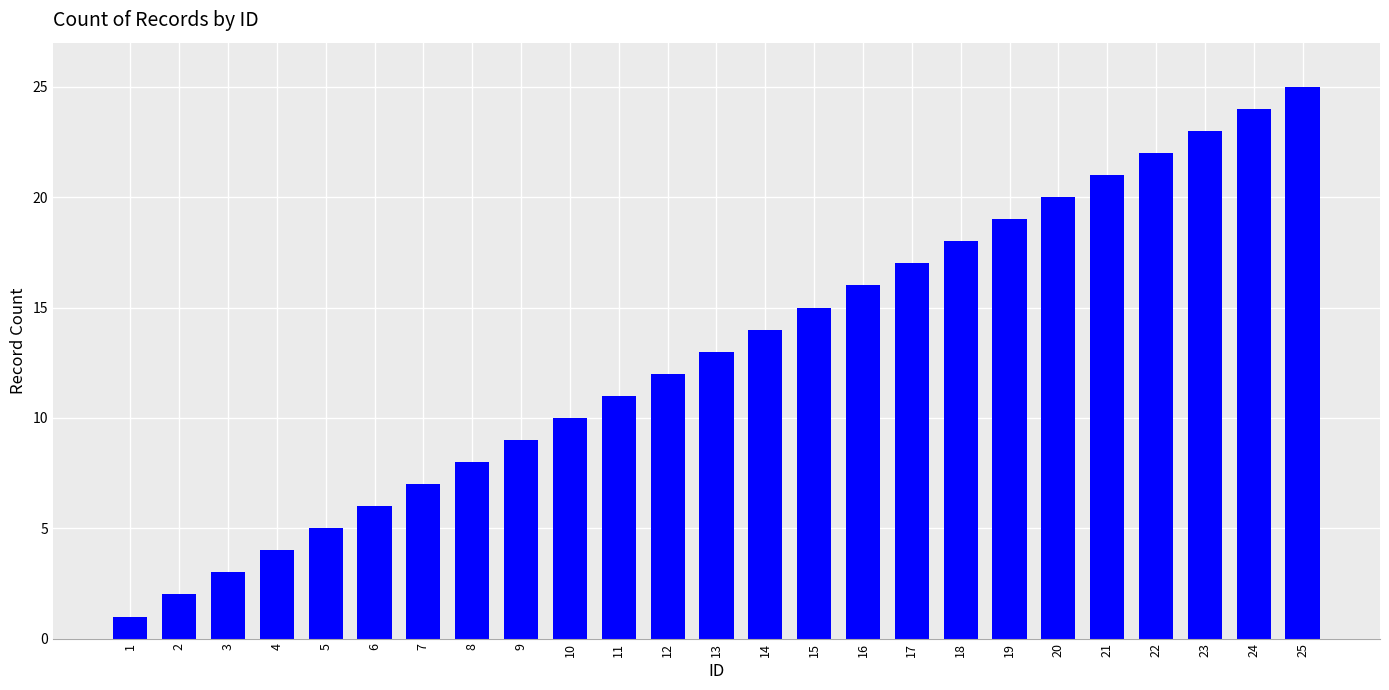

What is the ratio of the value at 2 to the value at 25?

0.1